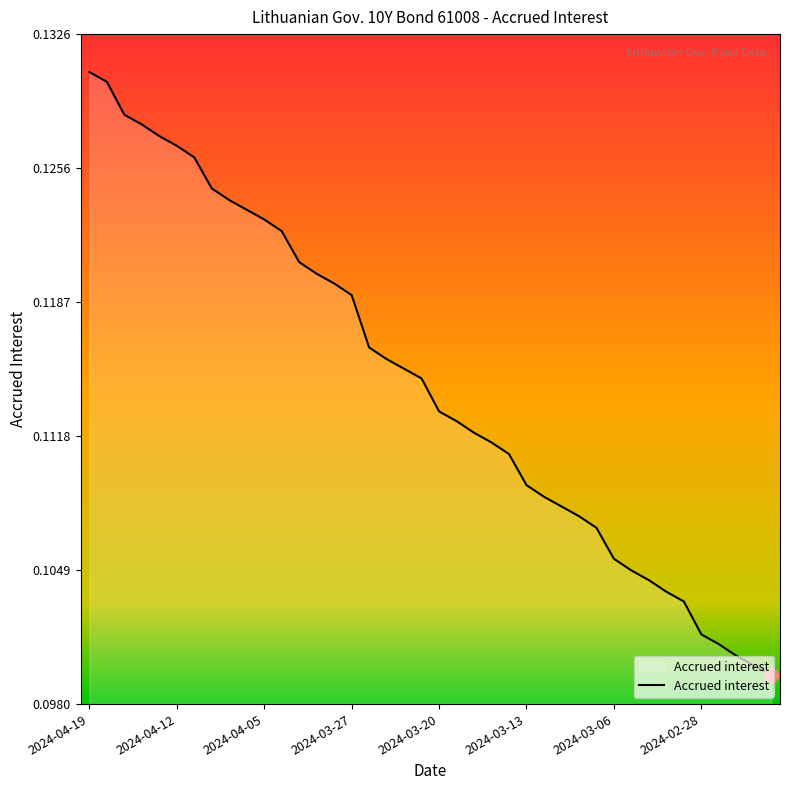

Reading left to right, list all the values displayed in this chart.

2024-04-19=0.1	2024-04-18=0.1	2024-04-17=0.1	2024-04-16=0.1	2024-04-15=0.1	2024-04-12=0.1	2024-04-11=0.1	2024-04-10=0.1	2024-04-09=0.1	2024-04-08=0.1	2024-04-05=0.1	2024-04-04=0.1	2024-04-03=0.1	2024-04-02=0.1	2024-03-28=0.1	2024-03-27=0.1	2024-03-26=0.1	2024-03-25=0.1	2024-03-22=0.1	2024-03-21=0.1	2024-03-20=0.1	2024-03-19=0.1	2024-03-18=0.1	2024-03-15=0.1	2024-03-14=0.1	2024-03-13=0.1	2024-03-12=0.1	2024-03-11=0.1	2024-03-08=0.1	2024-03-07=0.1	2024-03-06=0.1	2024-03-05=0.1	2024-03-04=0.1	2024-03-01=0.1	2024-02-29=0.1	2024-02-28=0.1	2024-02-27=0.1	2024-02-26=0.1	2024-02-23=0.1	2024-02-22=0.1